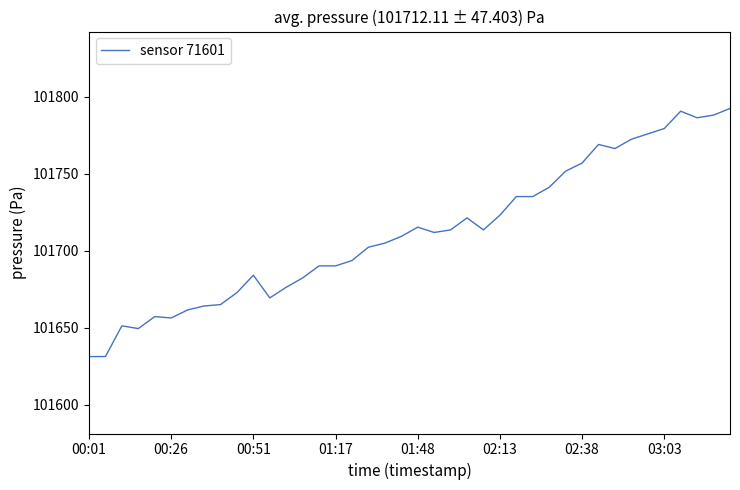

What is the smallest value displayed?

101631.2